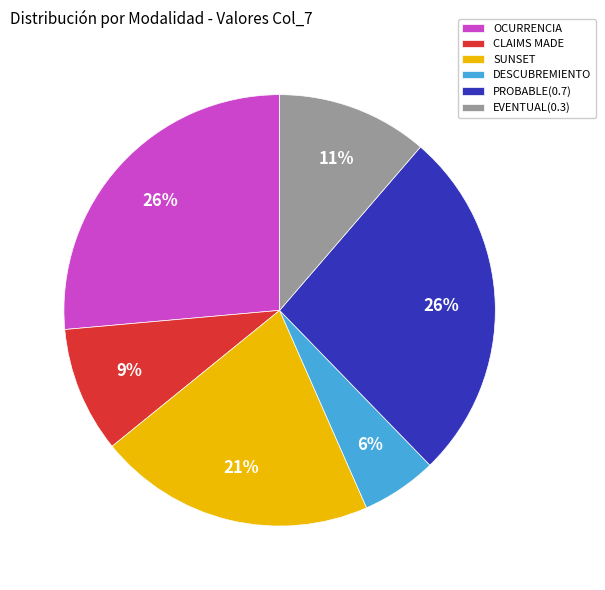

True or false: EVENTUAL(0.3) accounts for 11% of the total.

True